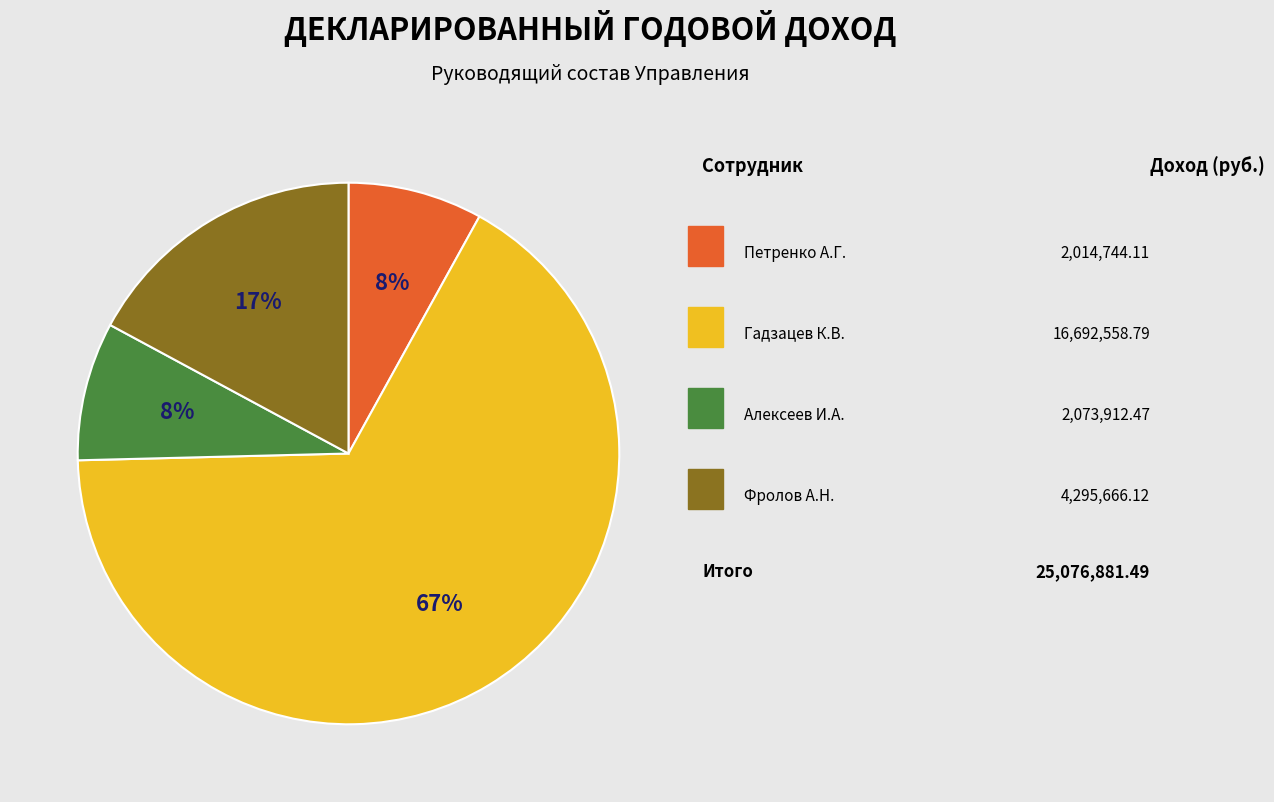

Does any single category account for the majority?

Yes